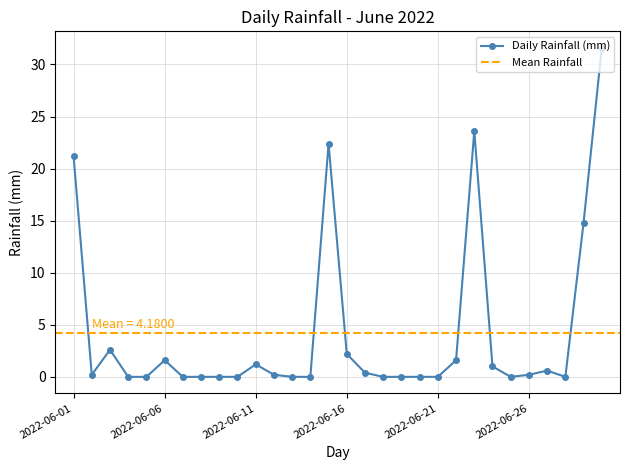

How many lines are shown in the chart?

1